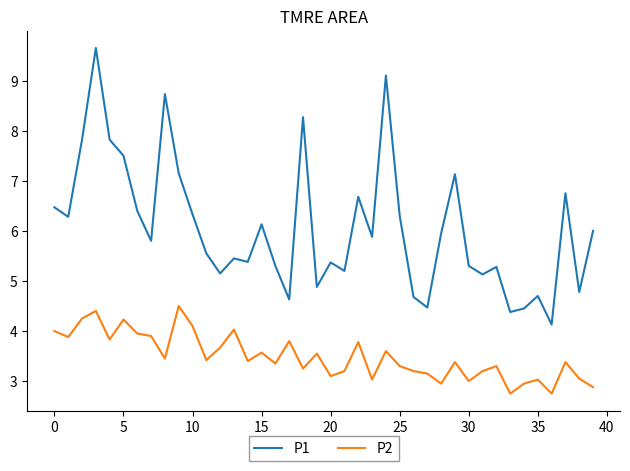

Which series has the largest range (max minus min)?

P1